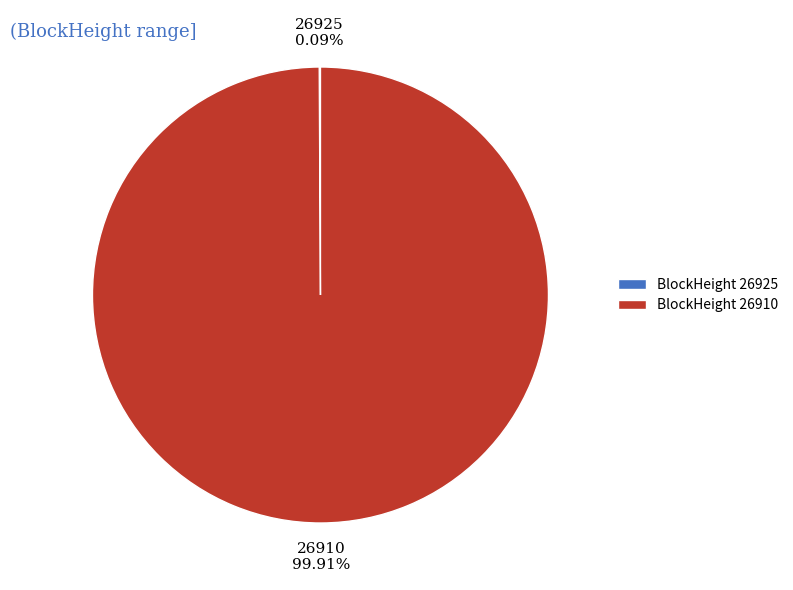

To the nearest percent, what is the average slice percentage?

50%